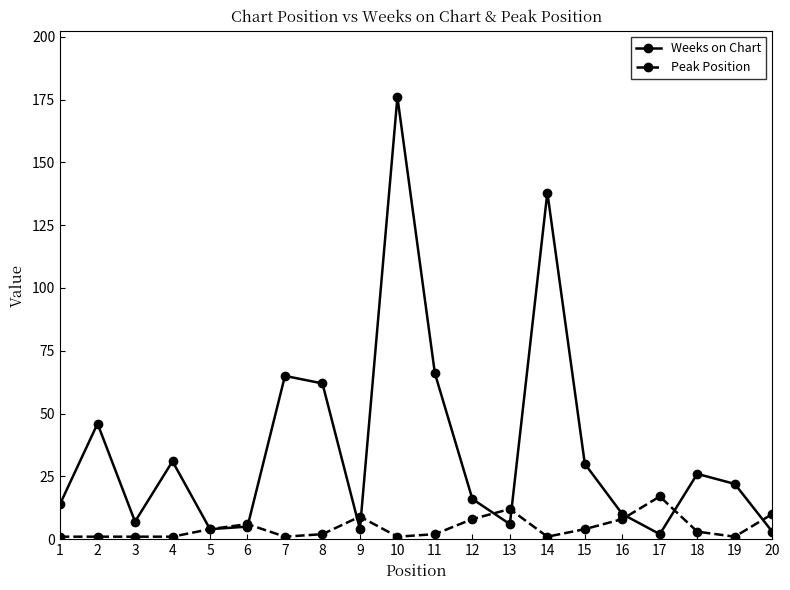

What is the difference between the Weeks on Chart values at 11 and 20?

63